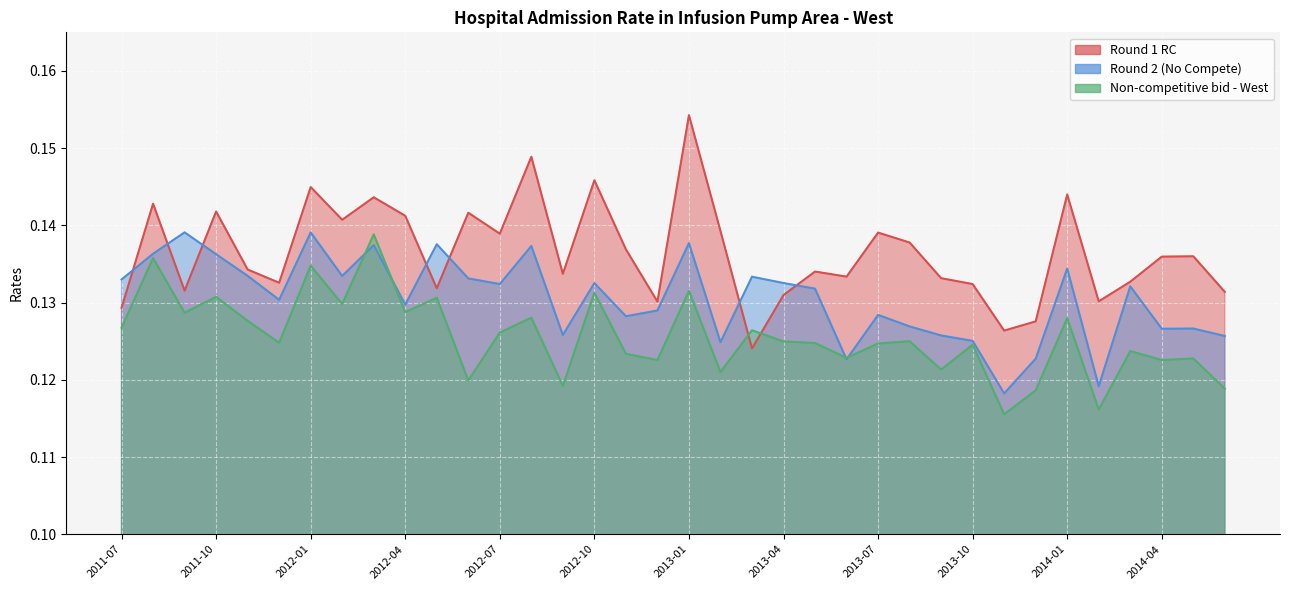

Where is the first local minimum for Round 2 (No Compete)?

2011-12